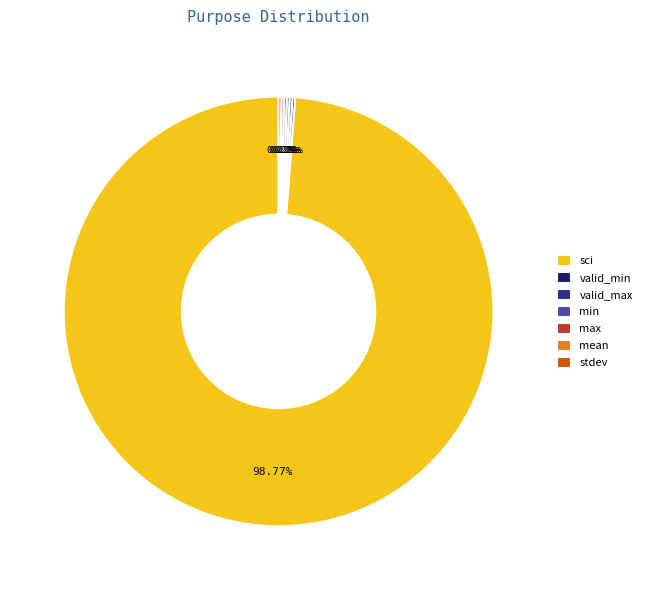

Which slice represents more than half of the pie?

sci